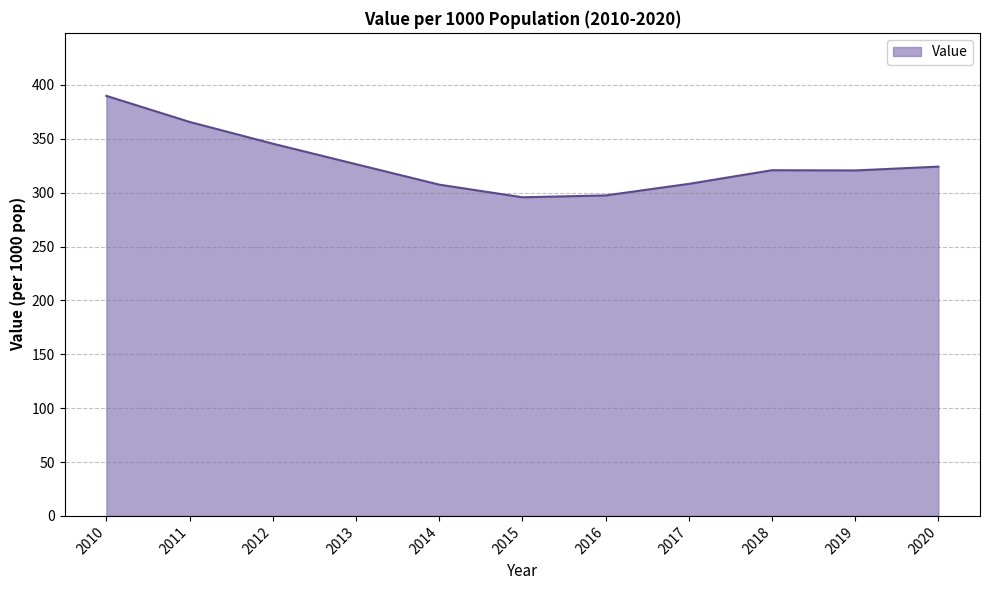

Is it true that the value at 2018 is 221.2?

False